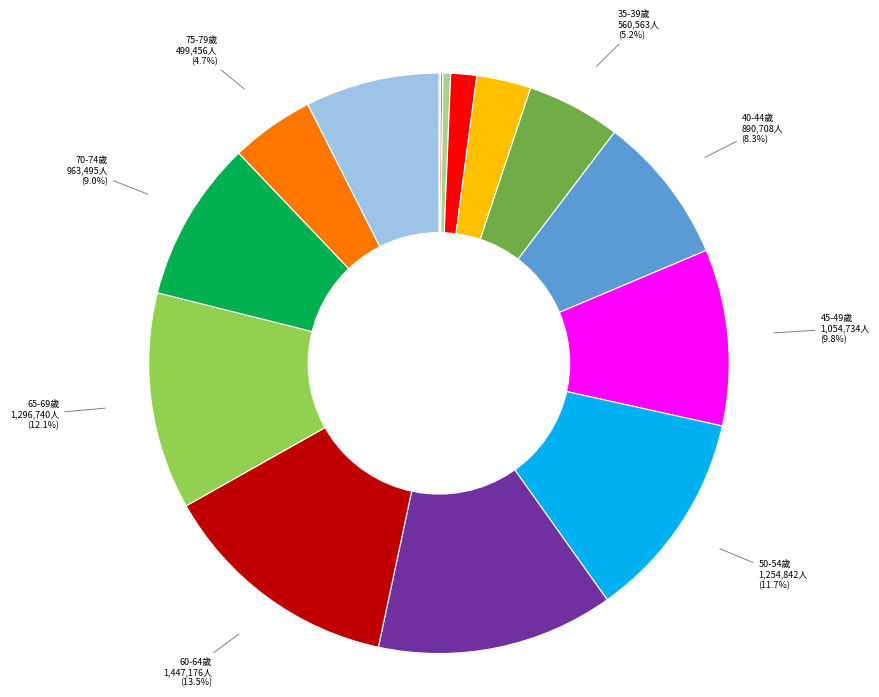

Is there a majority slice in this chart?

No